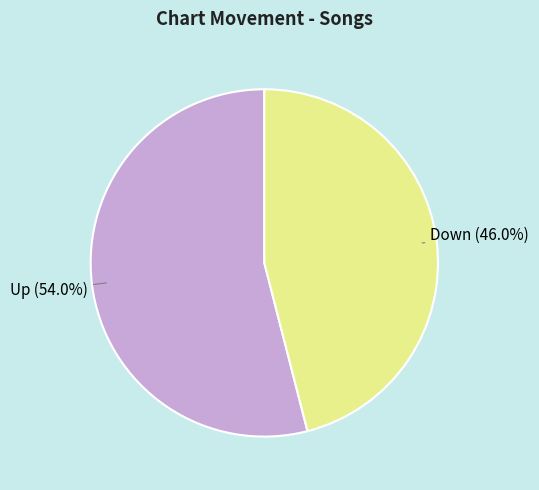

Is there a majority slice in this chart?

Yes